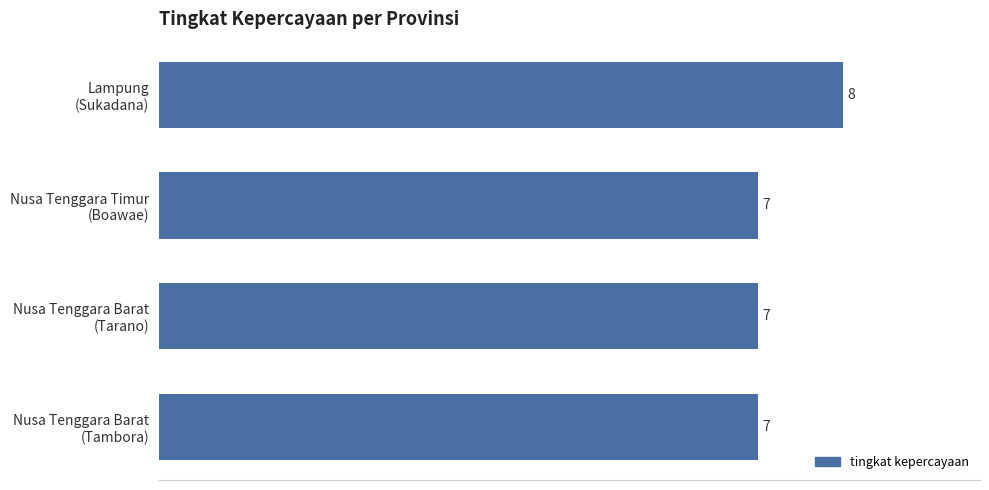

Count the values in the range 7 to 8.

4